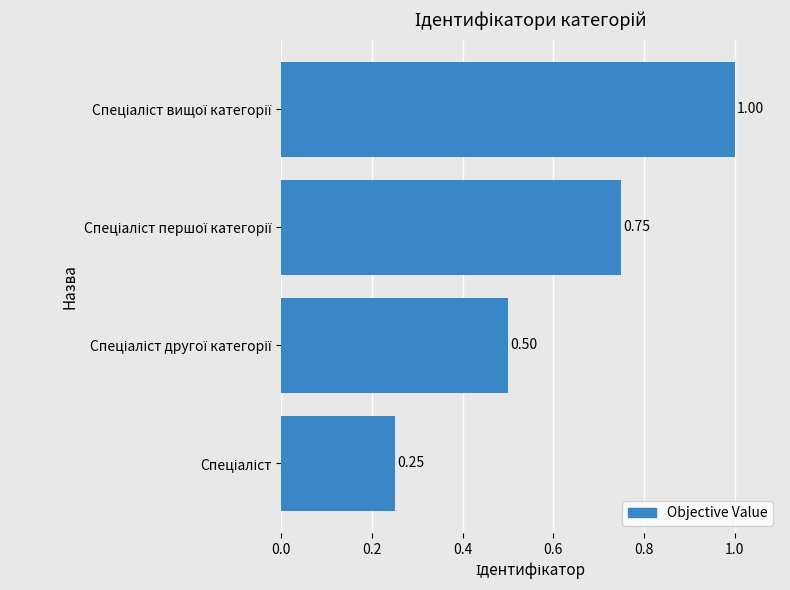

What is the average value?

0.6